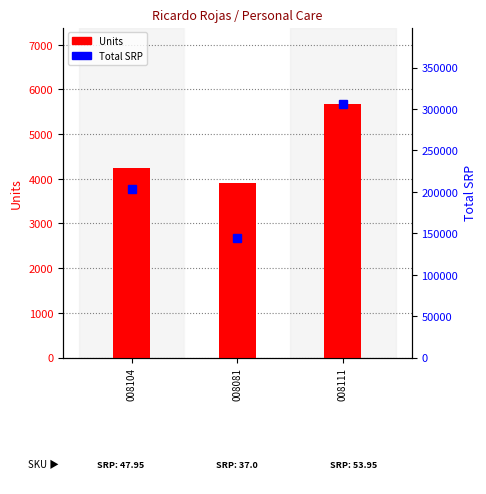

How many categories are shown in the chart?

3